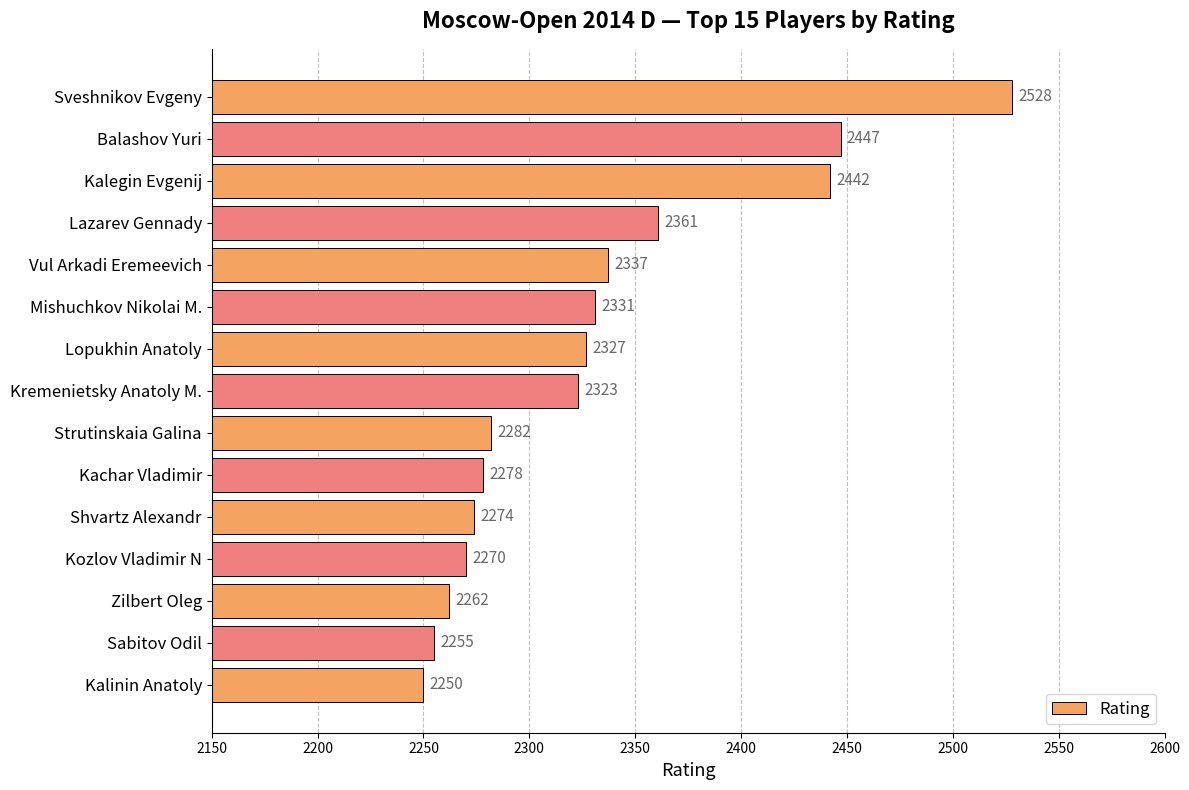

At which label is the value closest to 2389?

Lazarev Gennady